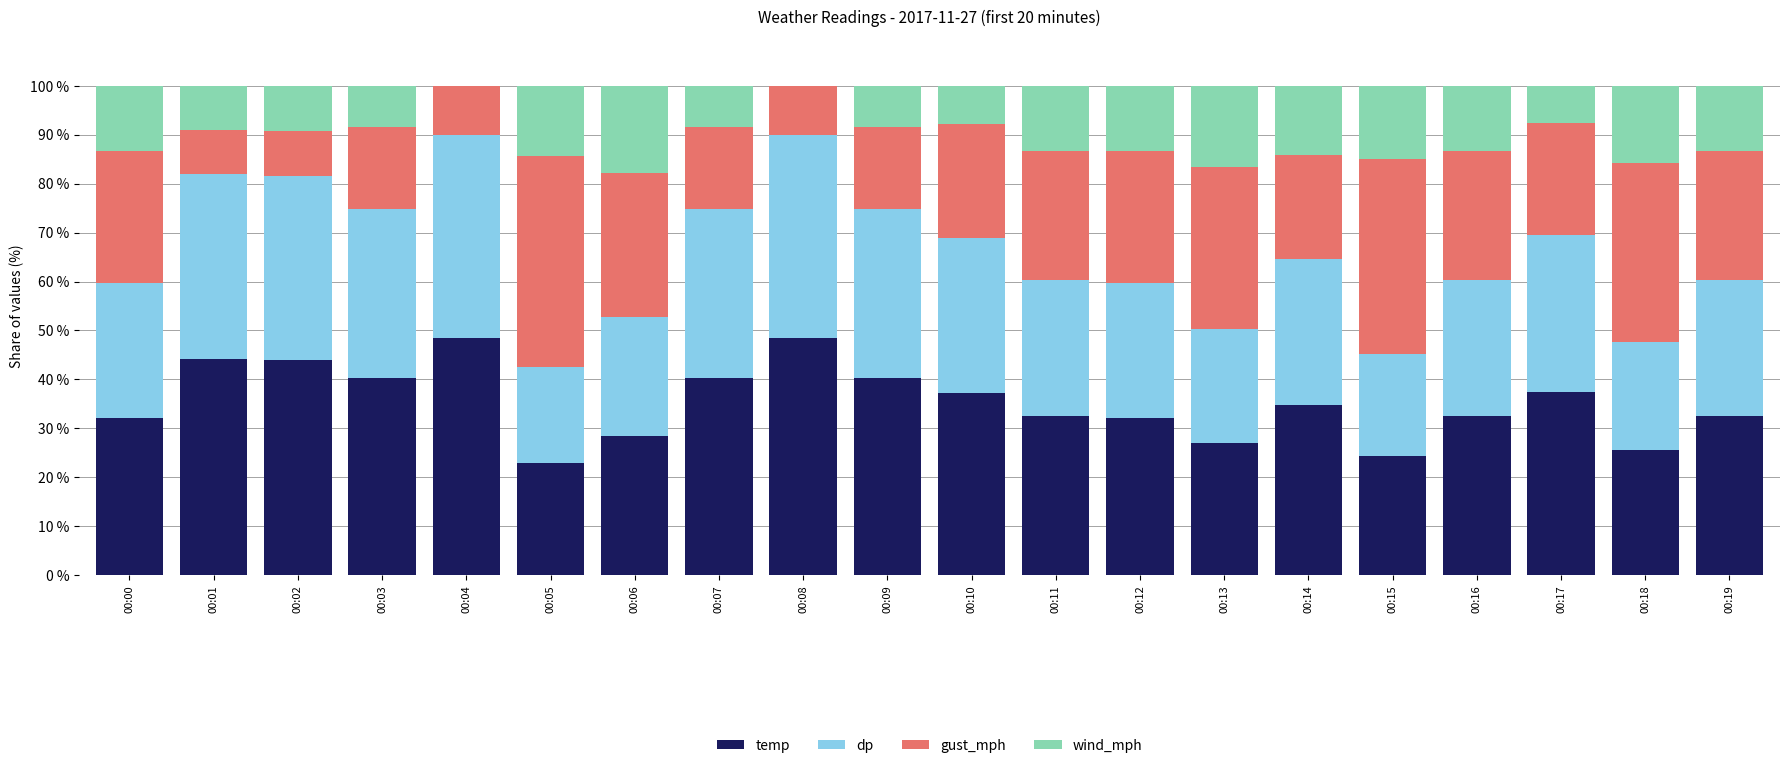

The temp series shows 14.7 at 00:10. True or false?

False